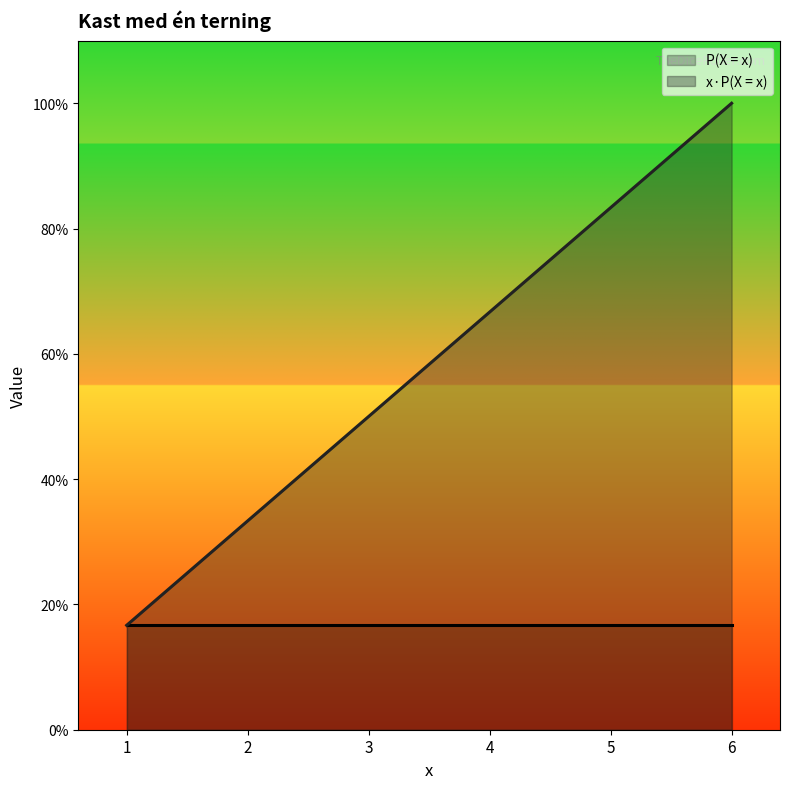

What is the approximate value at 2?

0.3